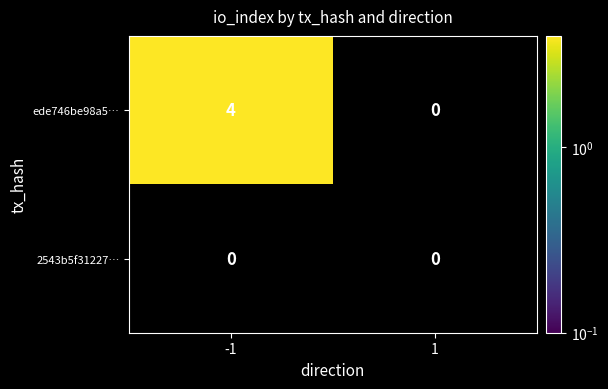

What is the maximum value shown in the chart?

4